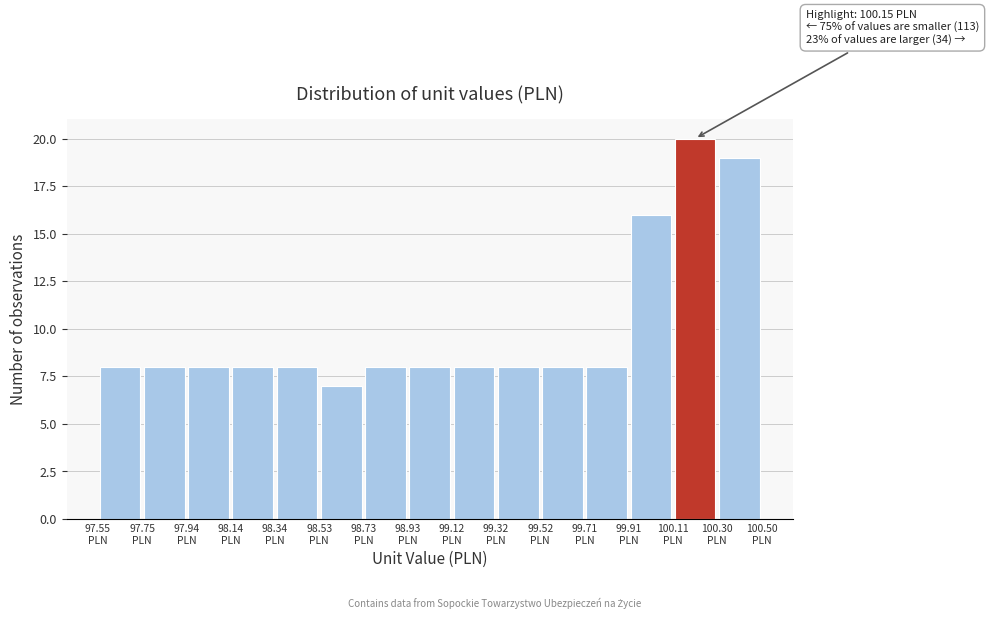

Over which range of the x-axis is the bar tallest?

100.10 to 100.30